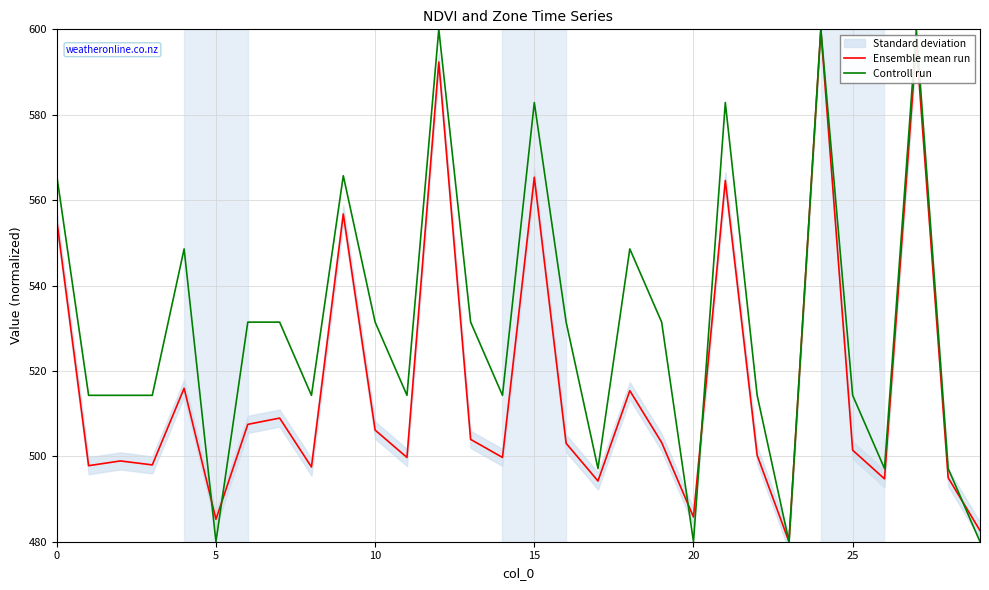

Reading left to right, list all the values displayed in this chart.

Ensemble mean run: 555.2	497.8	498.9	498.0	515.9	485.3	507.5	509.0	497.5	556.8	506.1	499.7	592.3	504.0	499.7	565.4	503.0	494.2	515.4	503.2	485.8	564.6	500.3	480.0	600.0	501.4	494.7	596.6	495.0	482.6
Controll run: 565.7	514.3	514.3	514.3	548.6	480.0	531.4	531.4	514.3	565.7	531.4	514.3	600.0	531.4	514.3	582.9	531.4	497.1	548.6	531.4	480.0	582.9	514.3	480.0	600.0	514.3	497.1	600.0	497.1	480.0